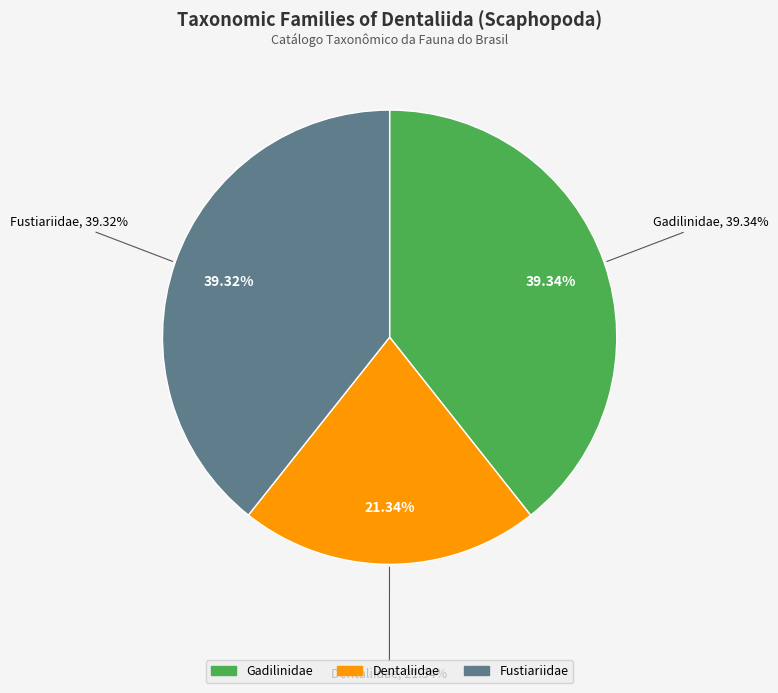

What portion of the pie excludes Gadilinidae?

60.7%